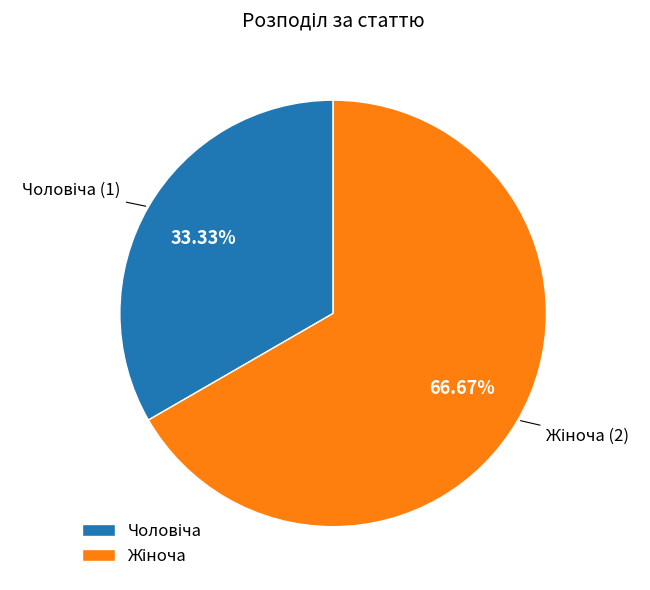

Does any single category account for the majority?

Yes